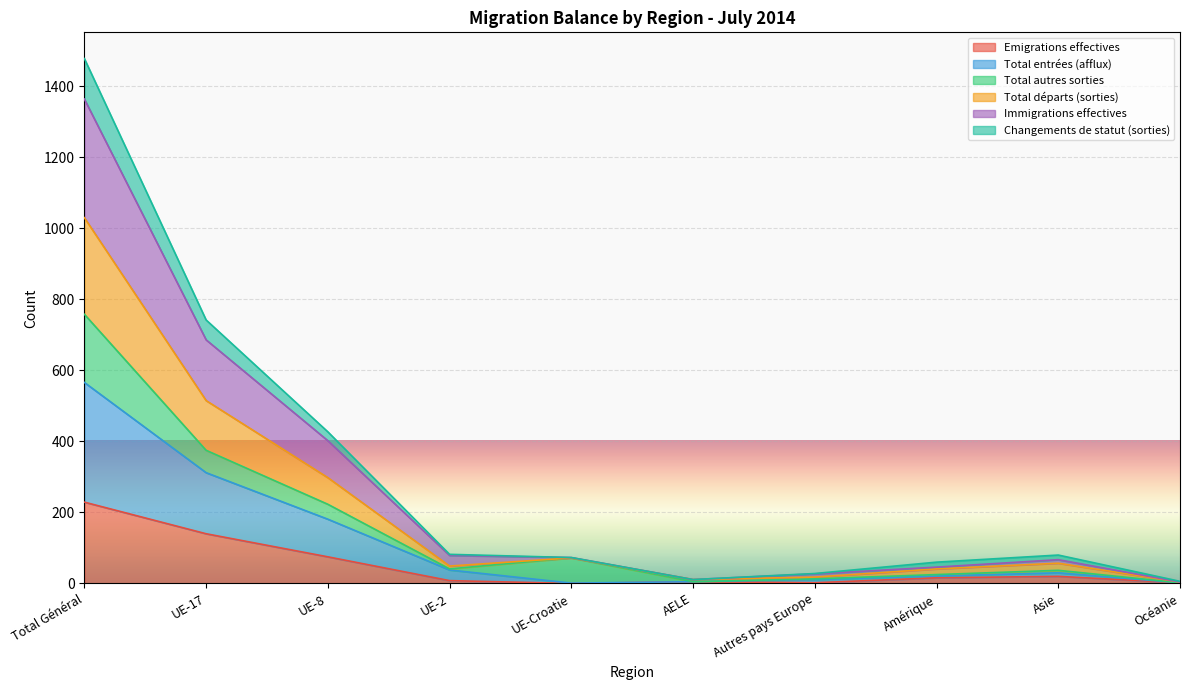

How many data points does each series have?

10